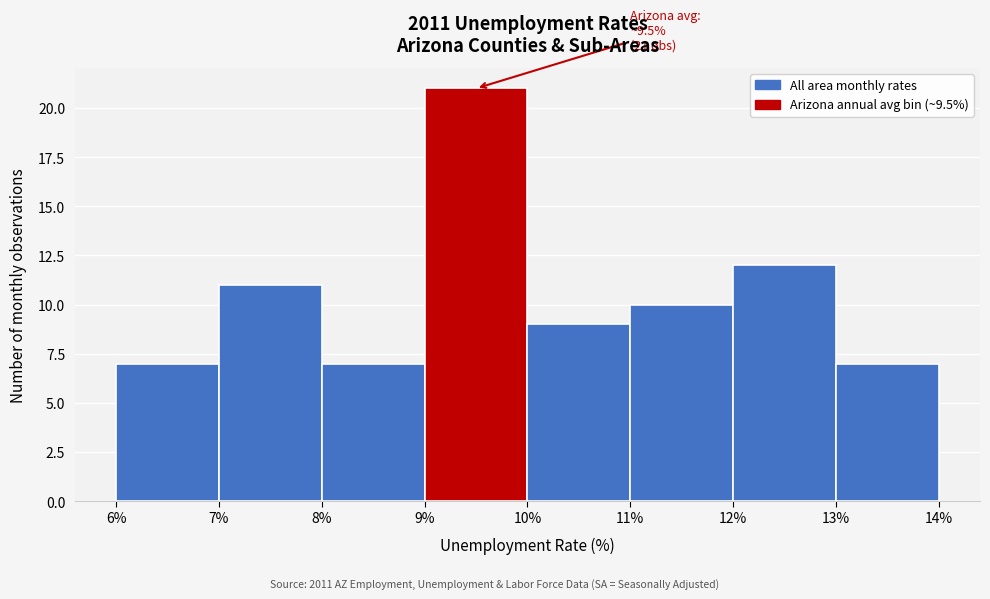

Which range on the x-axis has the tallest bar?

9% to 10%